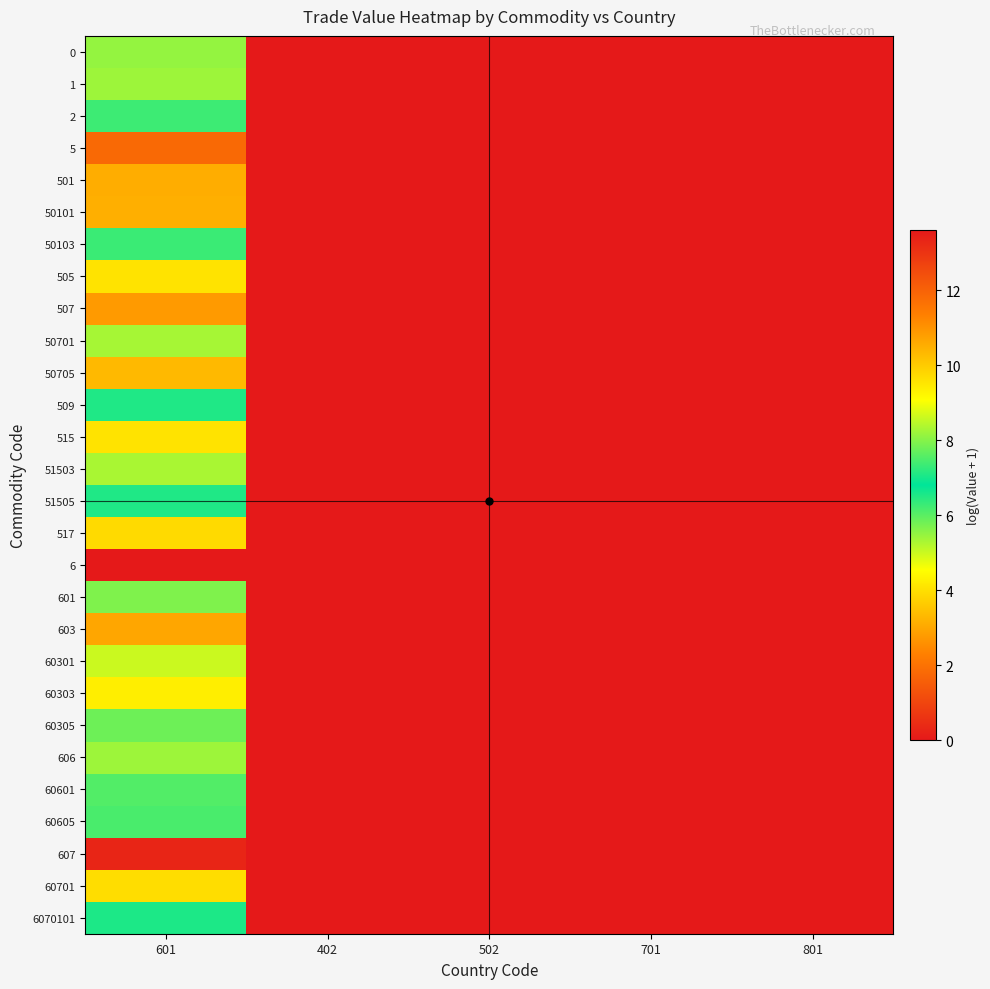

Which label corresponds to the smallest value in the chart?

402